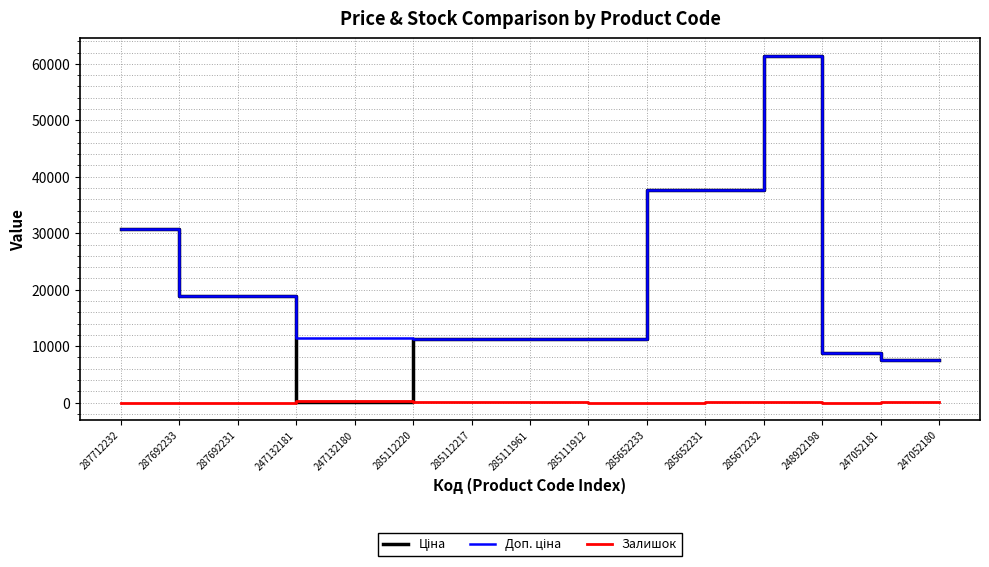

Does the chart have visible grid lines?

Yes